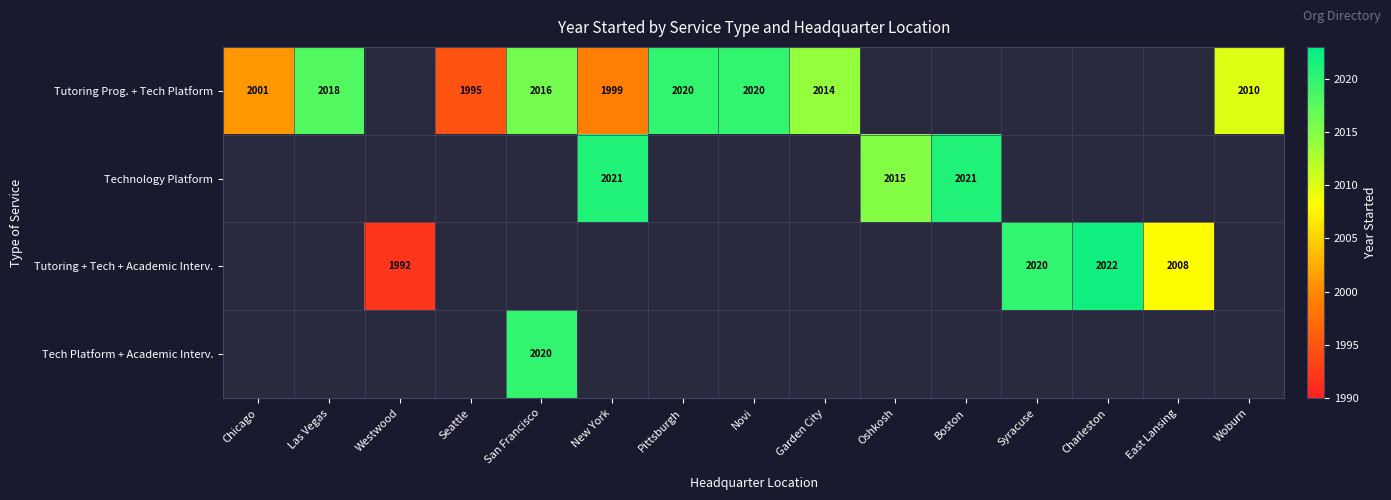

At which category does the chart reach its minimum across all series?

Westwood